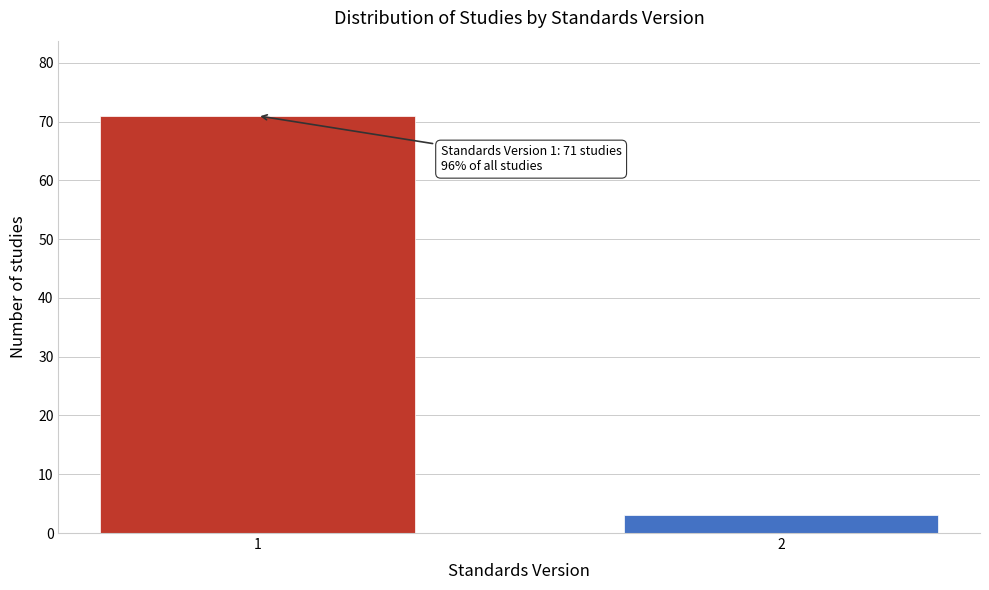

Reading left to right, list all the values displayed in this chart.

1=71	2=3